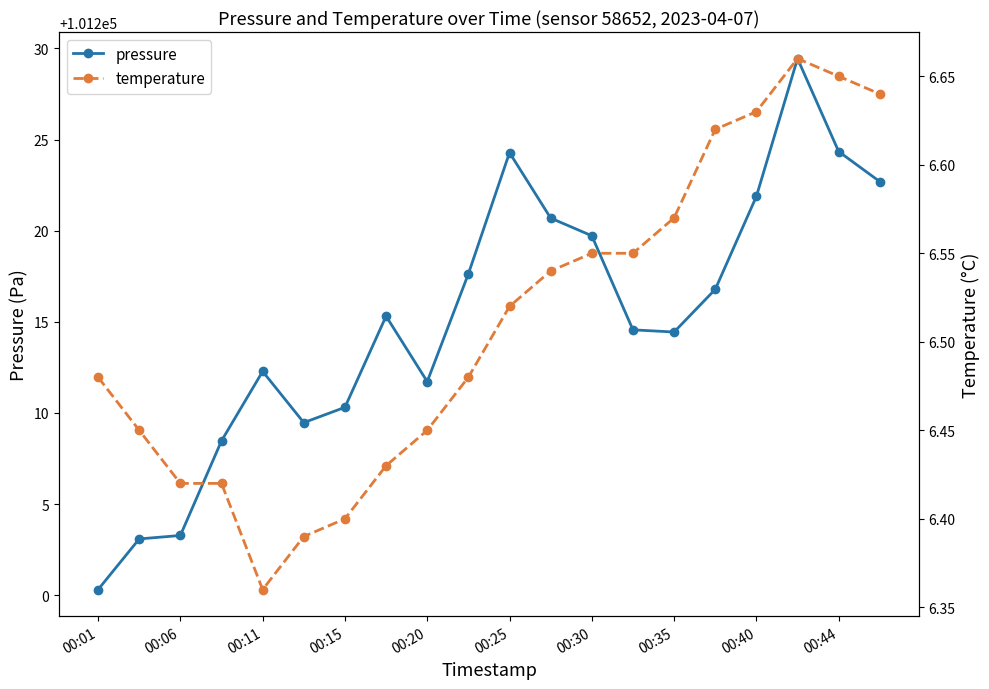

What is the value of the temperature point at the 8th from the left?

6.4